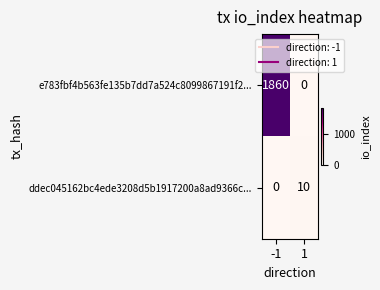

What is the difference between the maximum and minimum values in the e783fbf4b563fe135b7dd7a524c8099867191f2... series?

1860